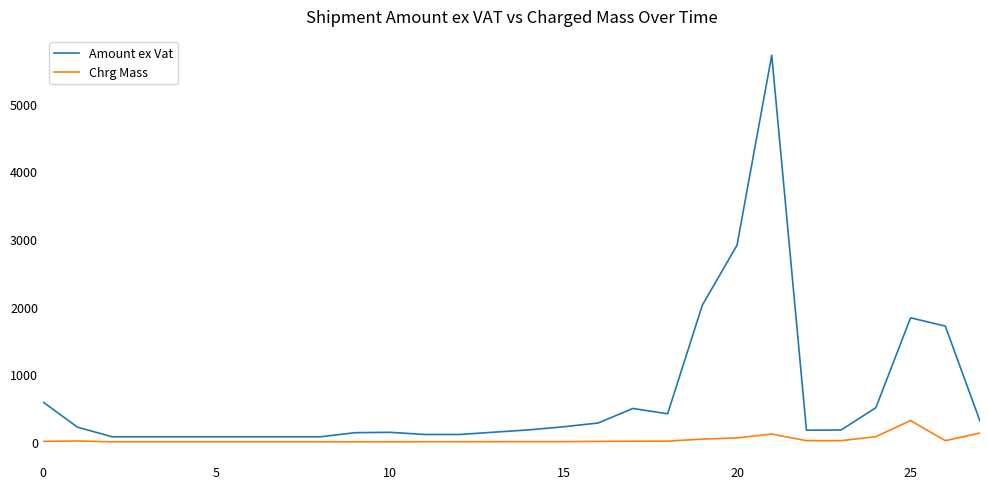

True or false: Amount ex Vat and Chrg Mass intersect in this chart.

False